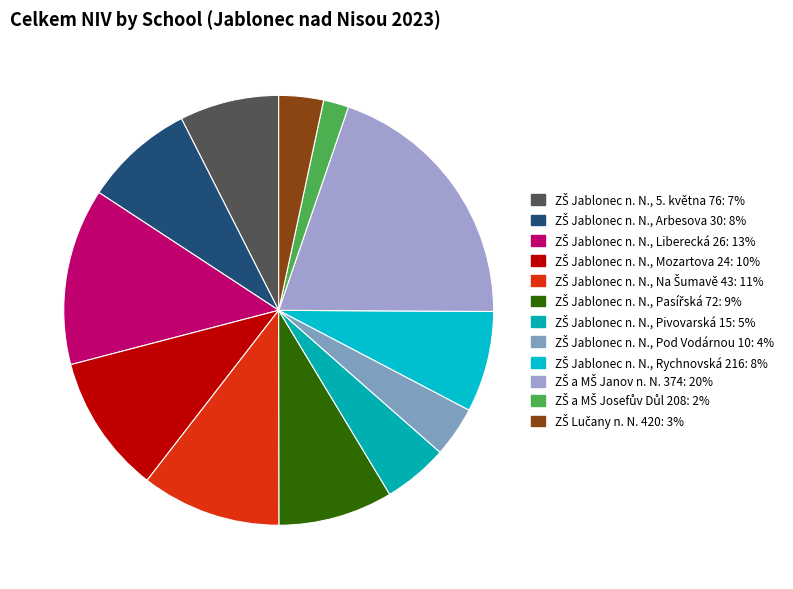

Count the number of slices in the pie.

12